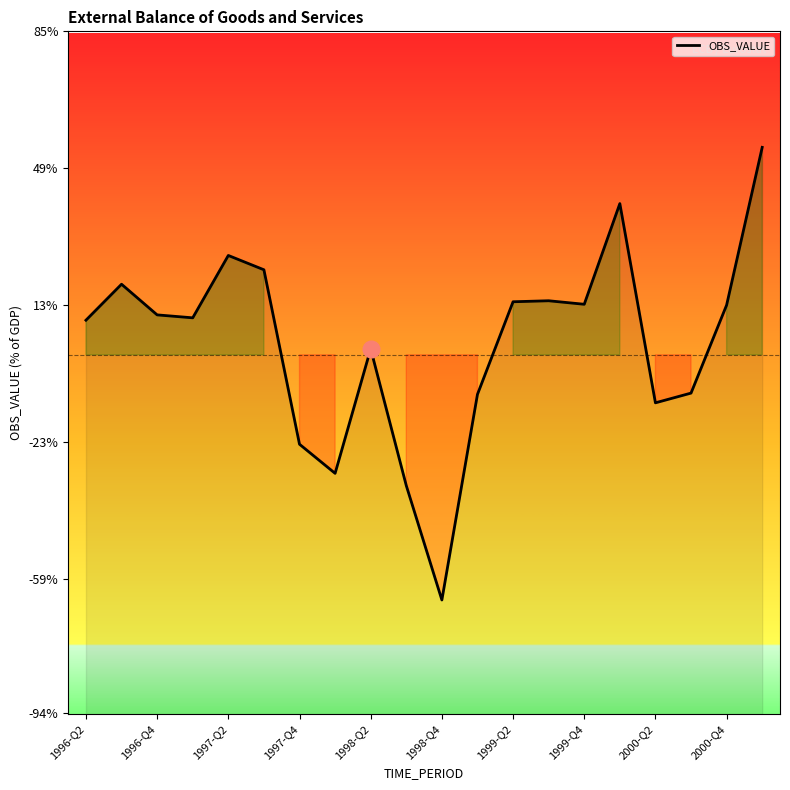

How many lines are shown in the chart?

1